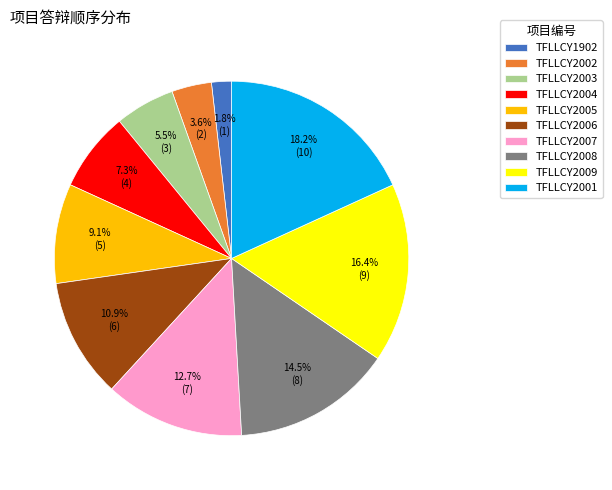

Which category has the smallest portion of the pie?

TFLLCY1902